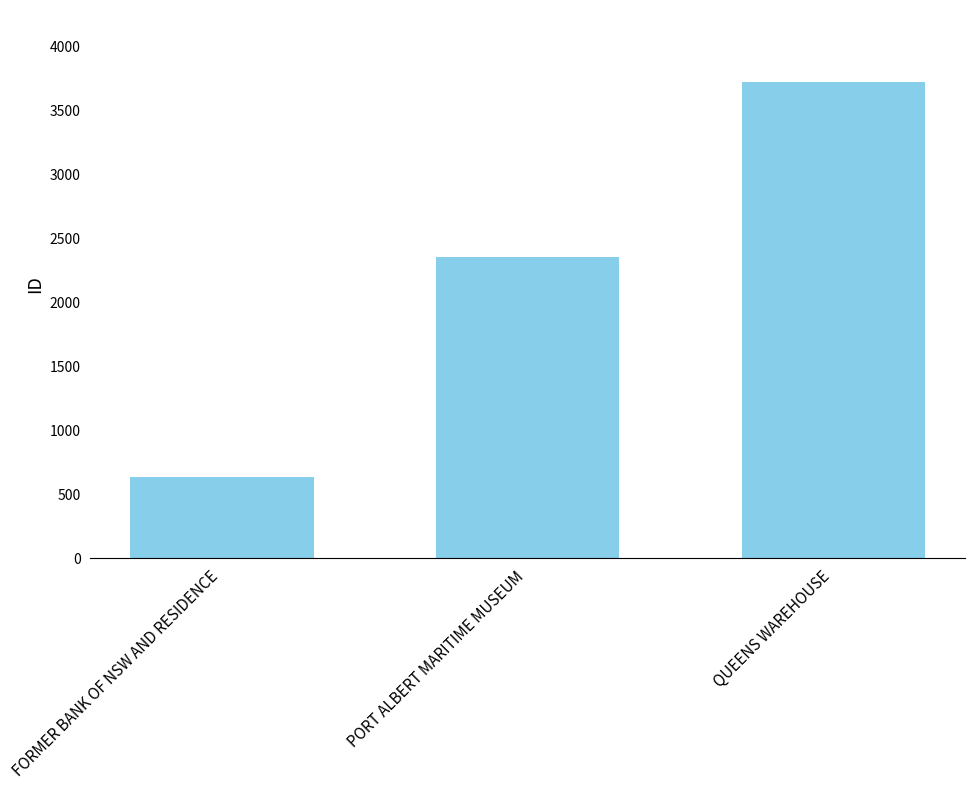

The chart shows a value of 639 at FORMER BANK OF NSW AND RESIDENCE. True or false?

True